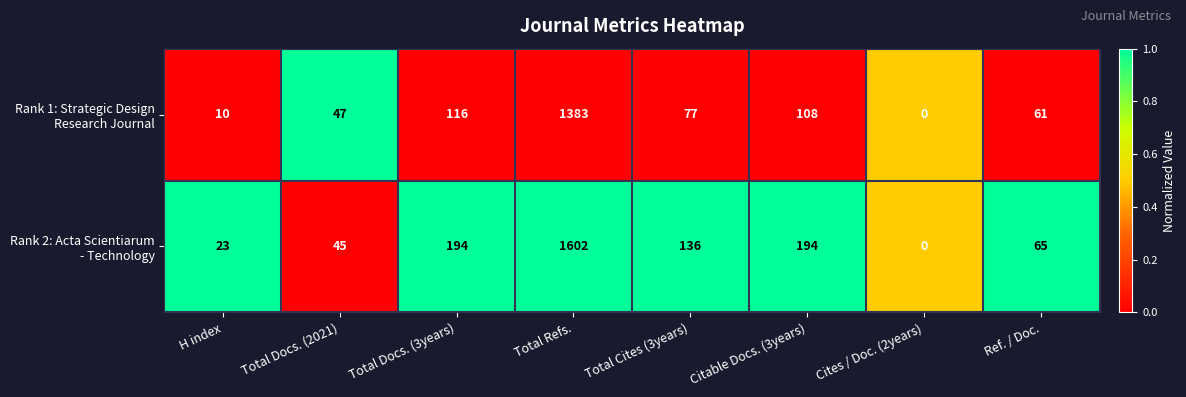

At which category is the sum across all series the highest?

Total Refs.